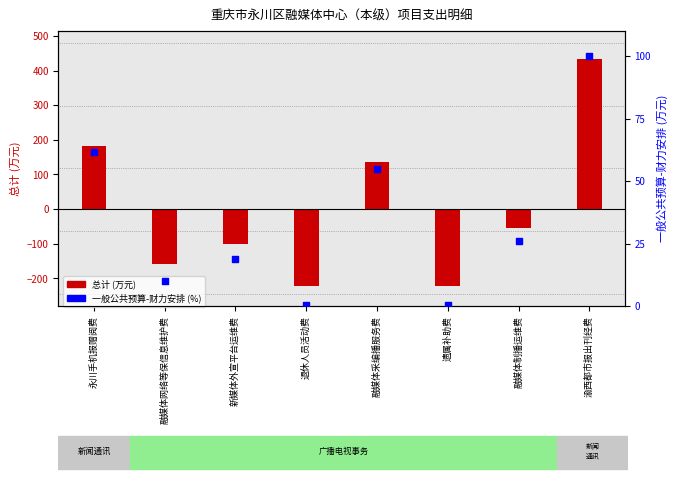

Which series has the largest total across all categories?

一般公共预算-财力安排 (%)